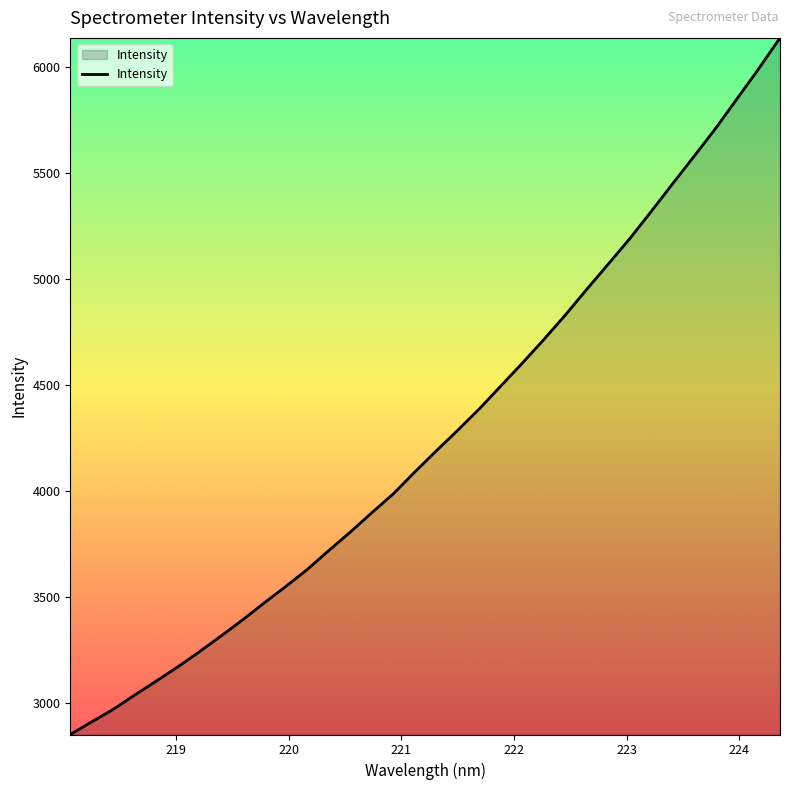

What is the difference between the maximum and minimum values?

3283.3